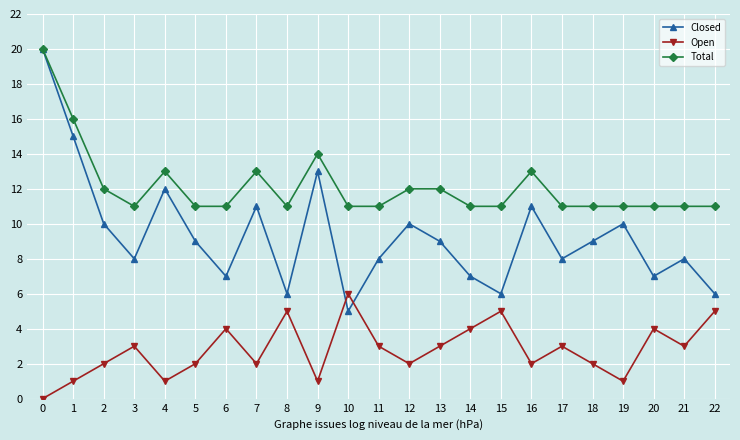

At 3, list the series in order from largest to smallest.

Total, Closed, Open